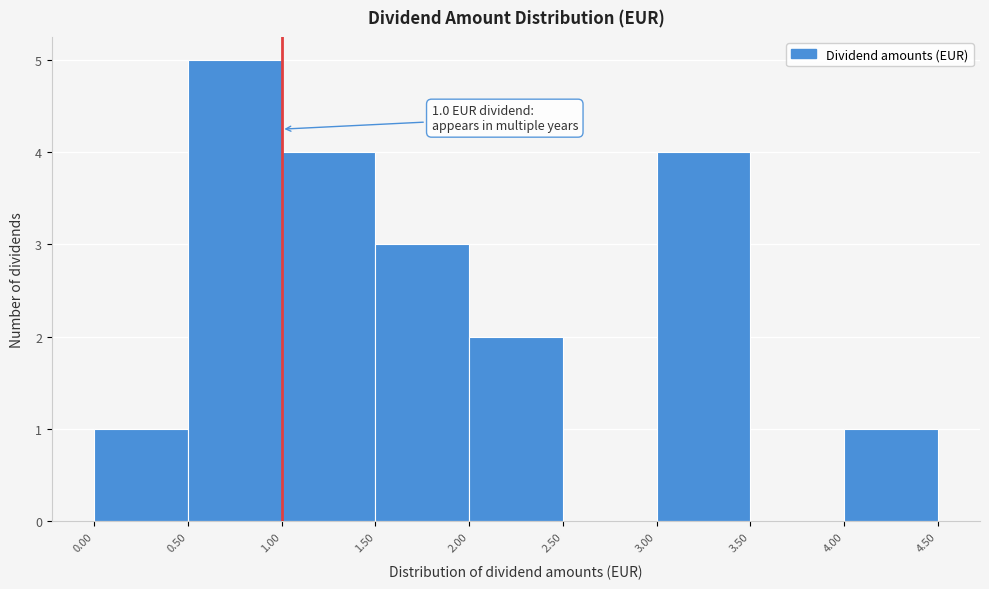

Over which range of the x-axis is the bar tallest?

0.50 to 1.00